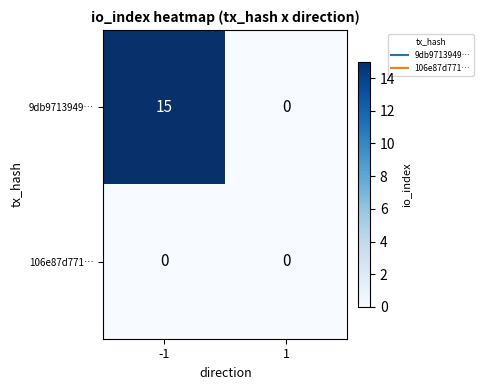

What is the highest value of the 9db9713949… series?

15